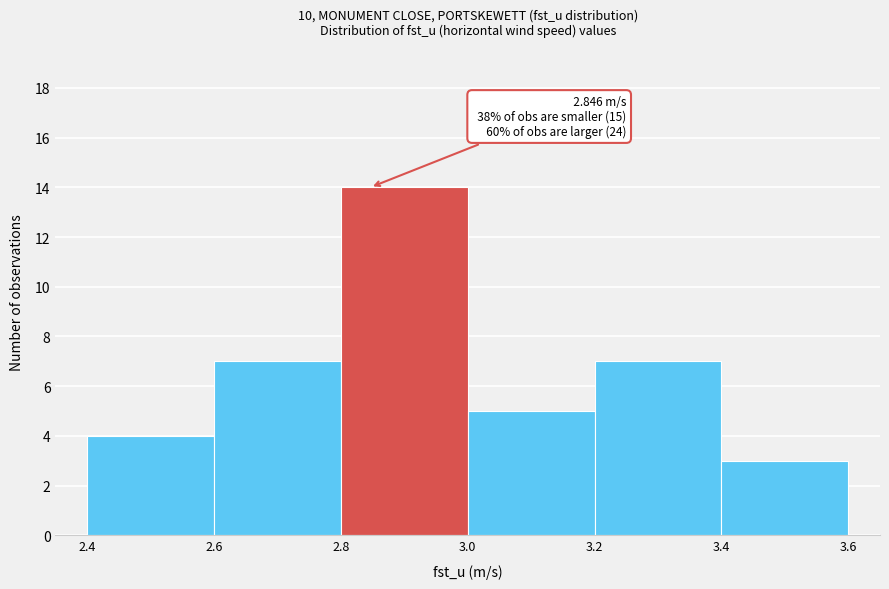

Which range on the x-axis has the tallest bar?

2.8 to 3.0